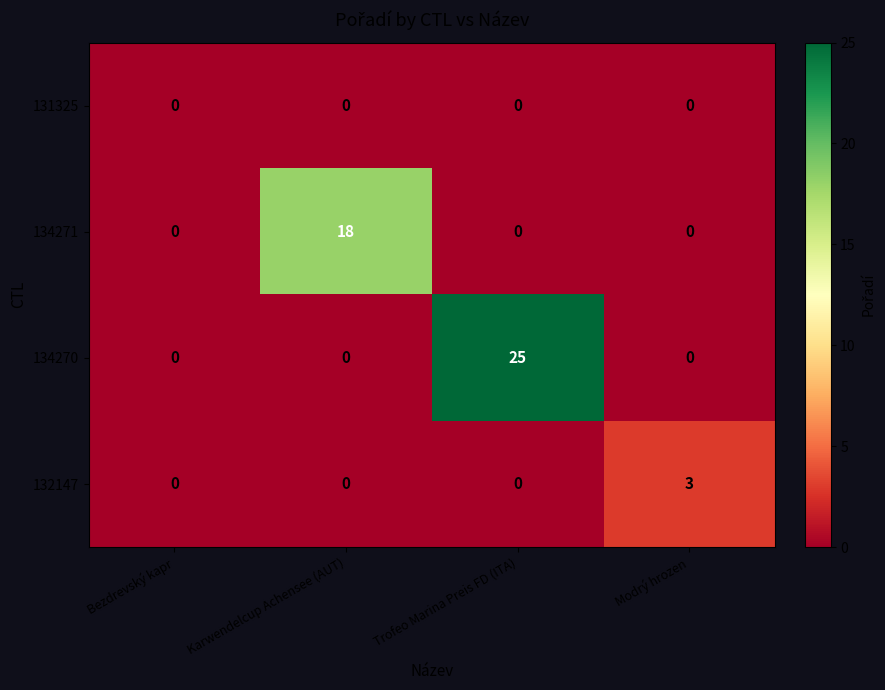

List the series in order of their peak value, highest first.

134270, 134271, 132147, 131325